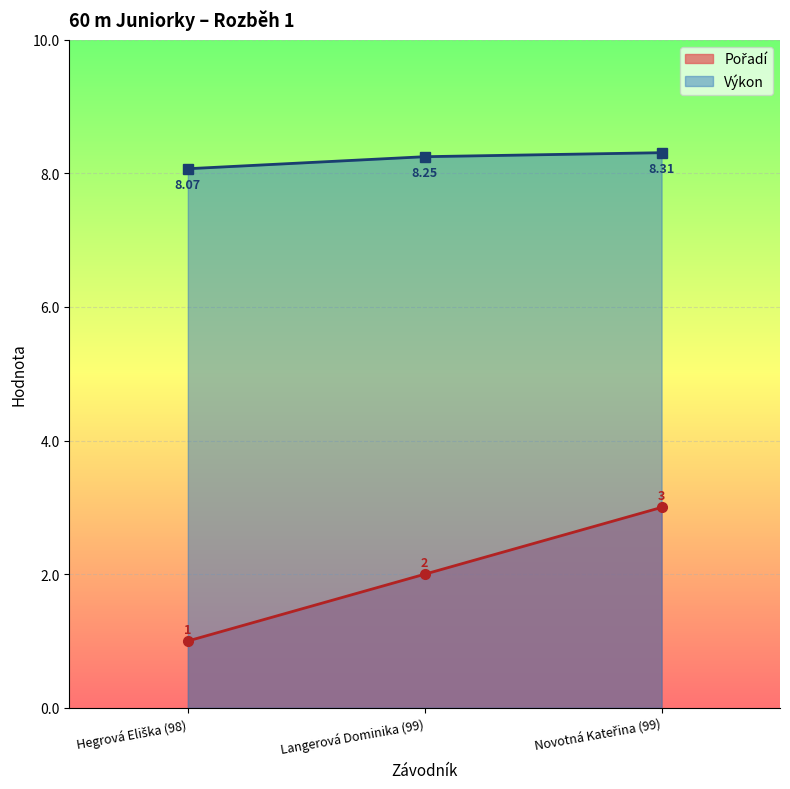

What are all the series names shown in the legend?

Pořadí, Výkon